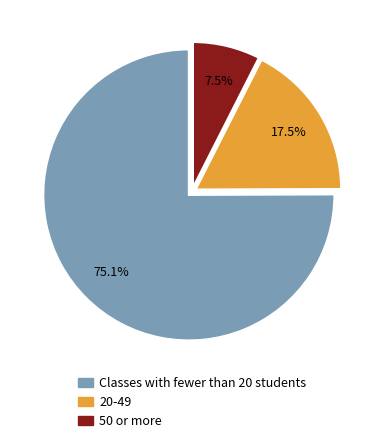

Is there a majority slice in this chart?

Yes